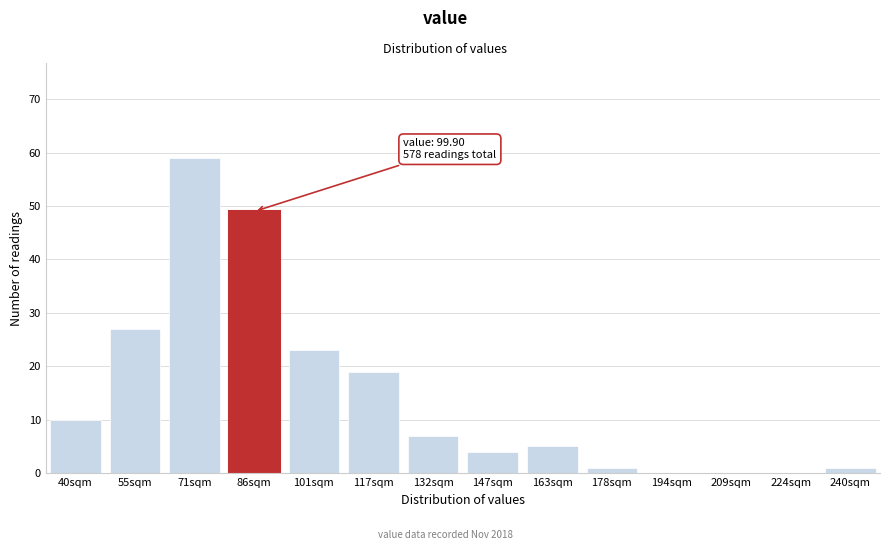

Reading left to right, what are all the values shown in this chart?

40sqm=10	55sqm=27	71sqm=59	86sqm=49	101sqm=23	117sqm=19	132sqm=7	147sqm=4	163sqm=5	178sqm=1	194sqm=0	209sqm=0	224sqm=0	240sqm=1